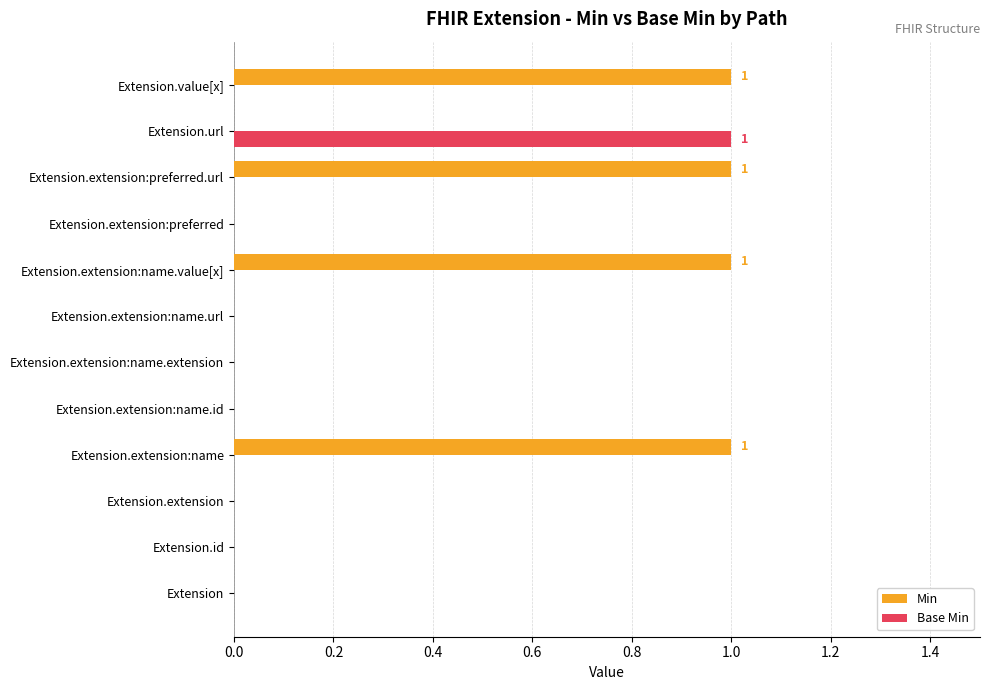

What is the sum of all Min values?

4